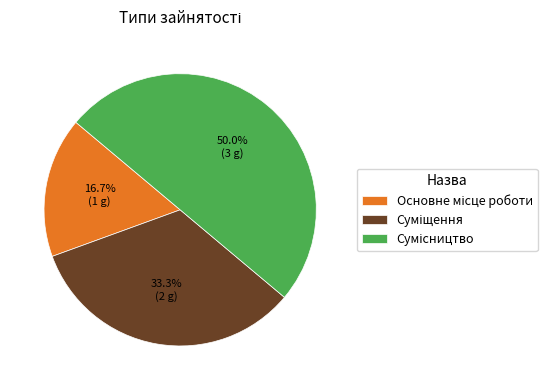

Is there any slice that represents more than half of the pie?

No